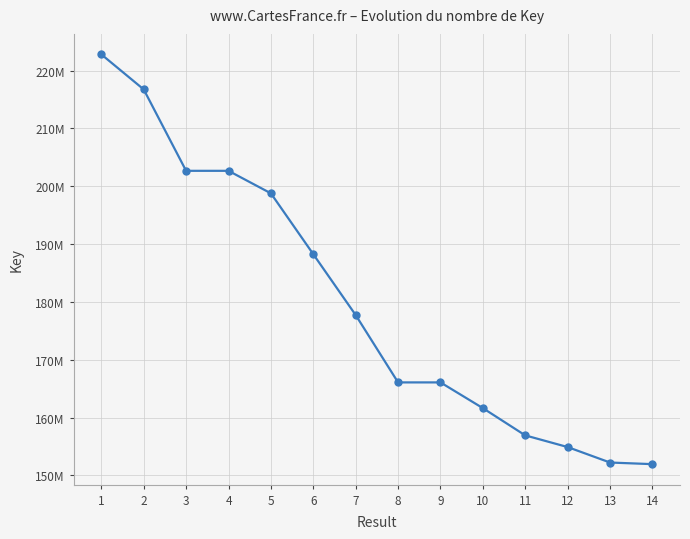

What is the difference between the values at 6 and 8?

22166234